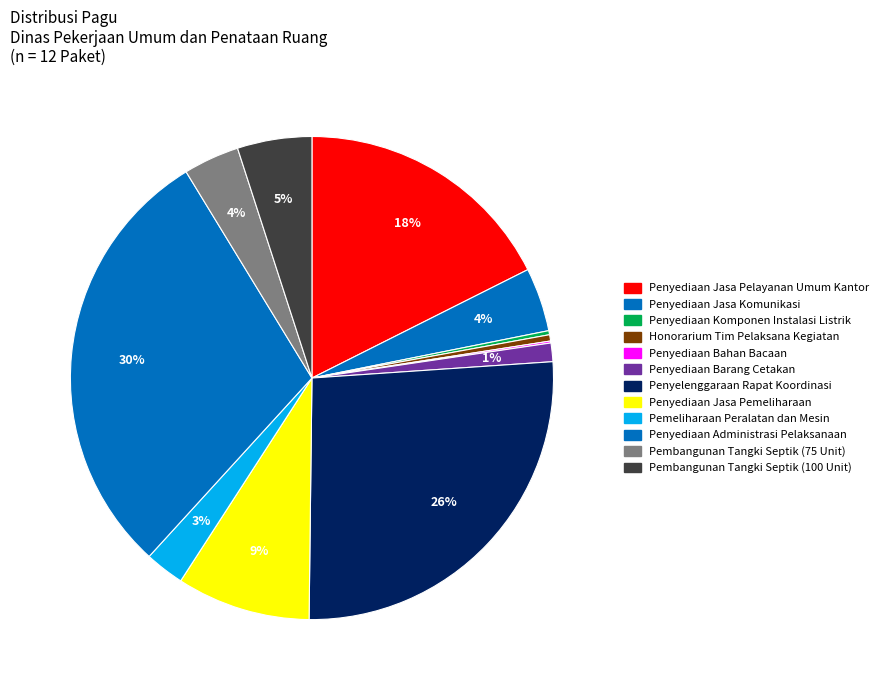

Does Pembangunan Tangki Septik (100 Unit) account for over 50% of the chart?

No